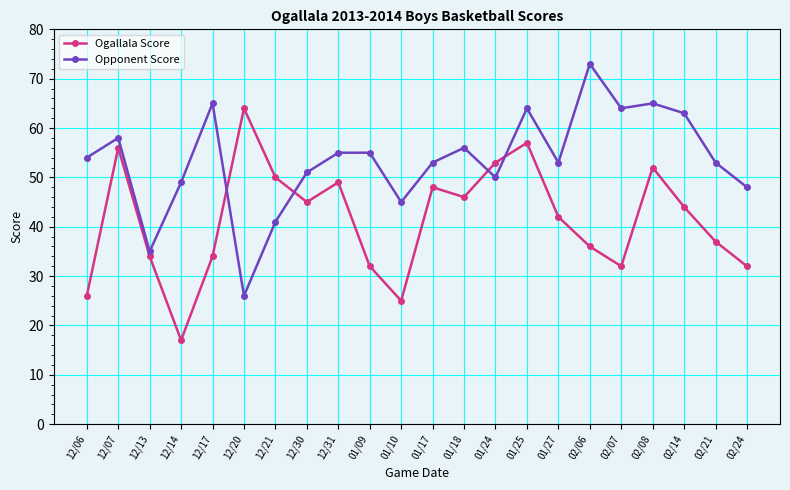

The Ogallala Score series shows 53 at 12/17. True or false?

False